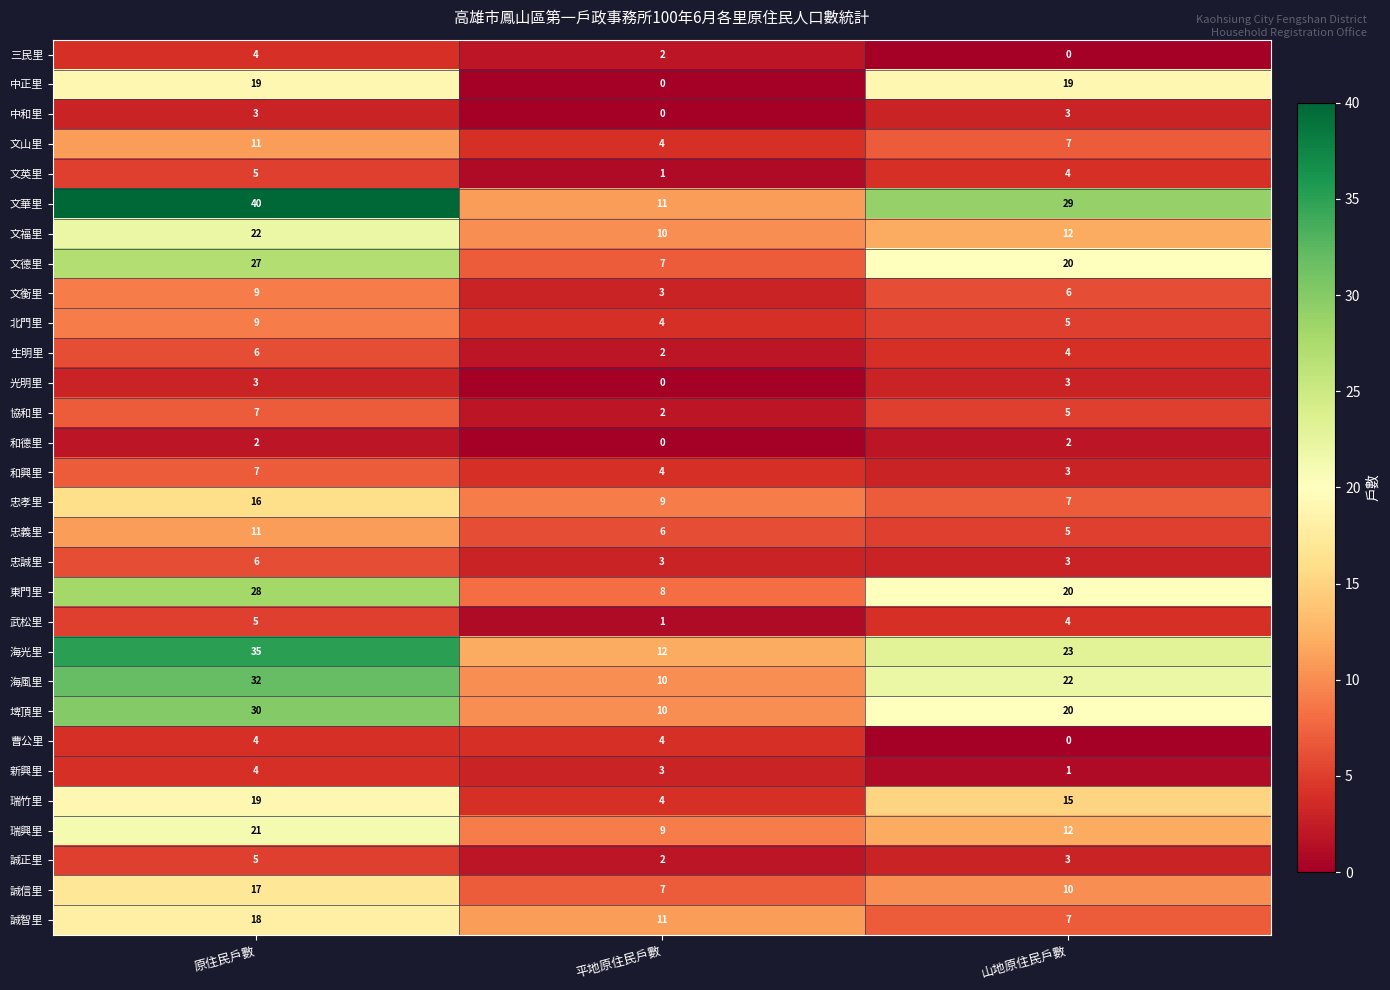

At which category is the sum across all series the highest?

原住民戶數